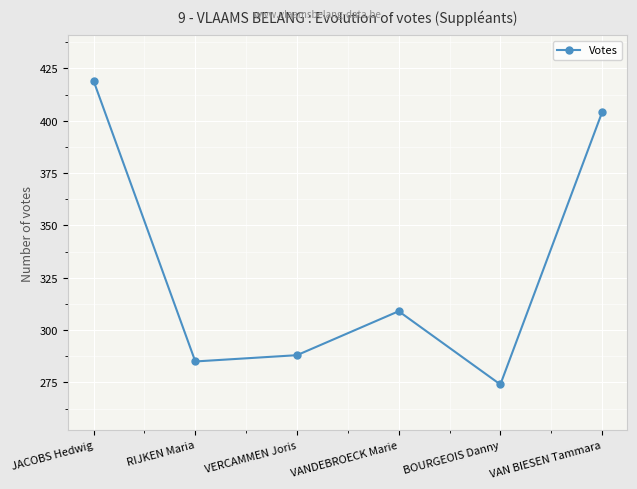

What is the label of the 1st point from the right?

VAN BIESEN Tammara